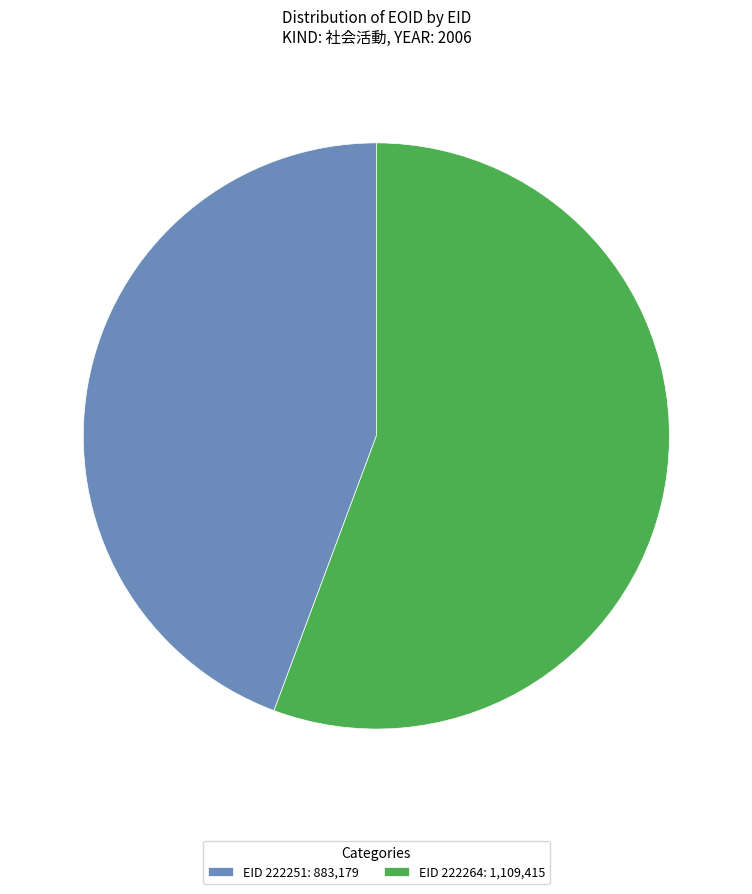

Which slice is the smallest?

EID 222251: 883,179